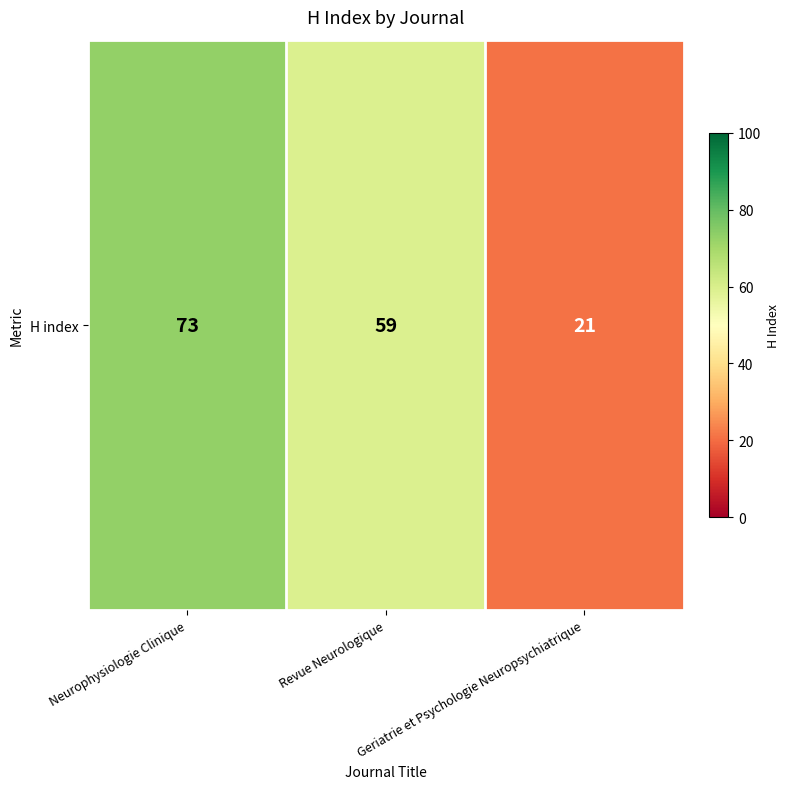

List the labels in order of value, largest first.

Neurophysiologie Clinique, Revue Neurologique, Geriatrie et Psychologie Neuropsychiatrique